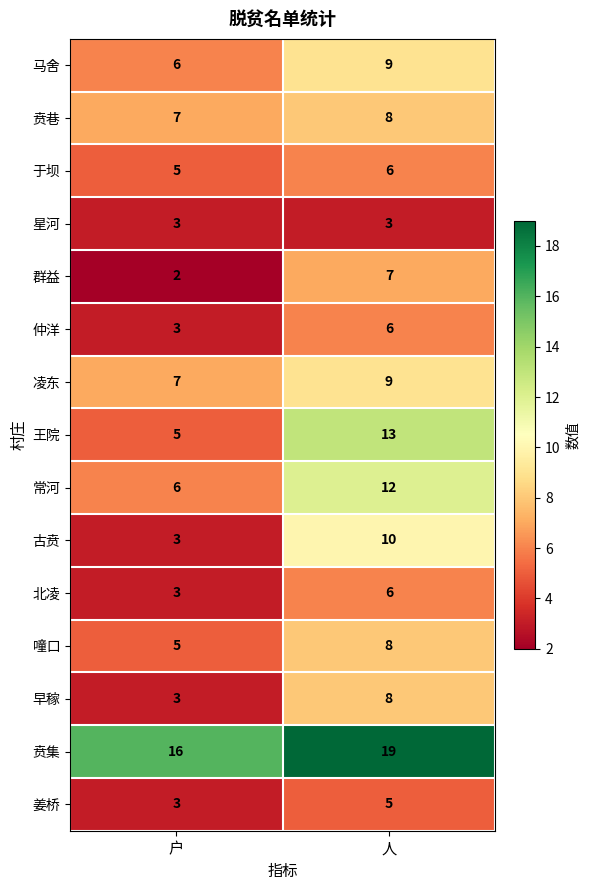

Reading right to left, what are all the values shown in this chart?

马舍: 9	6
贲巷: 8	7
于坝: 6	5
星河: 3	3
群益: 7	2
仲洋: 6	3
凌东: 9	7
王院: 13	5
常河: 12	6
古贲: 10	3
北凌: 6	3
噇口: 8	5
早稼: 8	3
贲集: 19	16
姜桥: 5	3